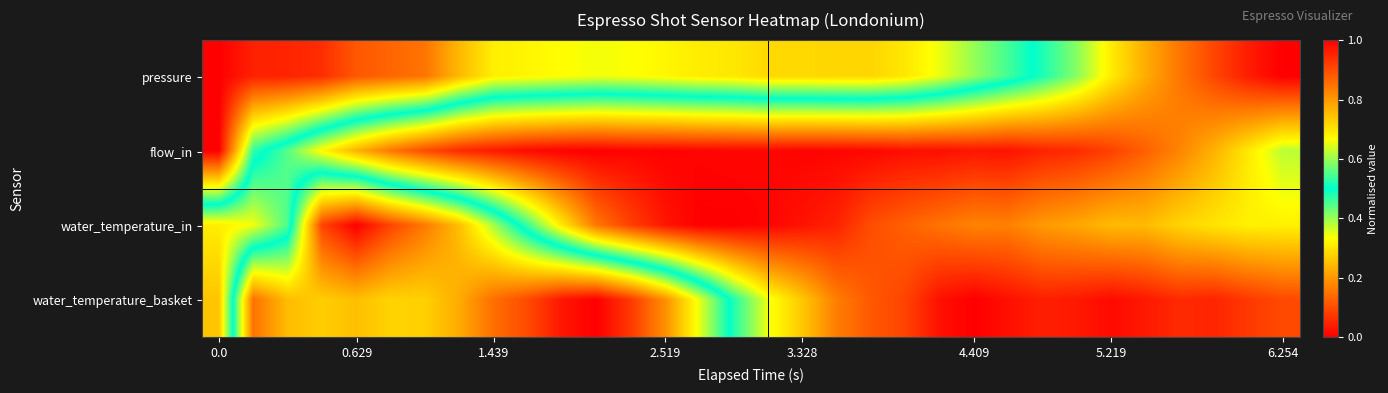

List the series in order of their overall mean, lowest first.

pressure, water_temperature_basket, water_temperature_in, flow_in